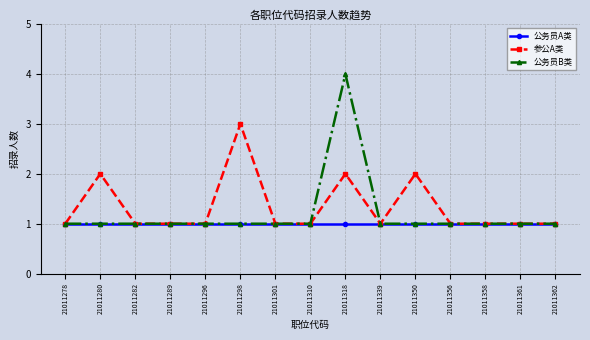

List the series in order of their peak value, lowest first.

公务员A类, 参公A类, 公务员B类